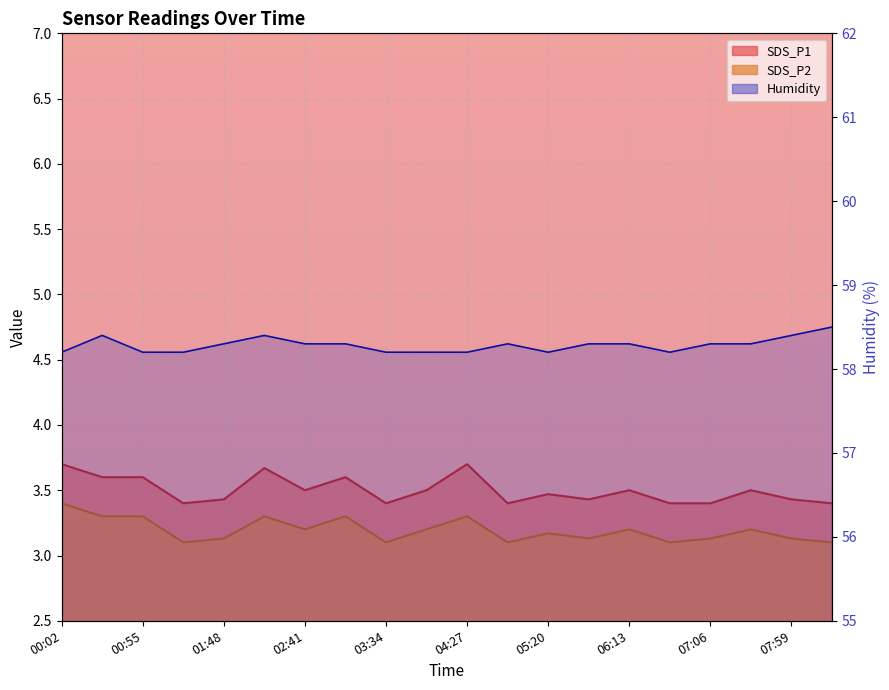

The value of Humidity at 00:55 is 32.8. True or false?

False